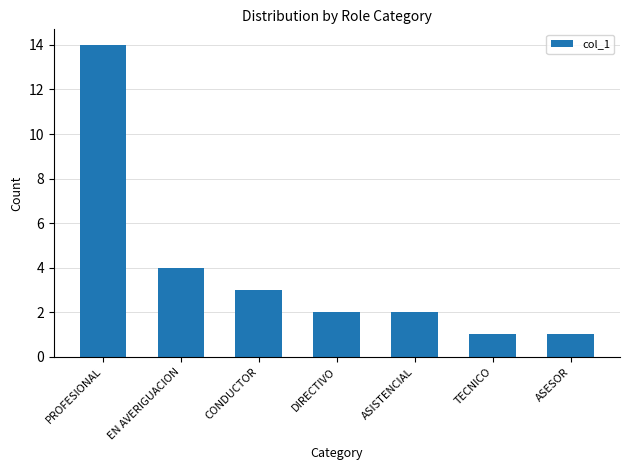

At which label is the value closest to 7?

EN AVERIGUACION